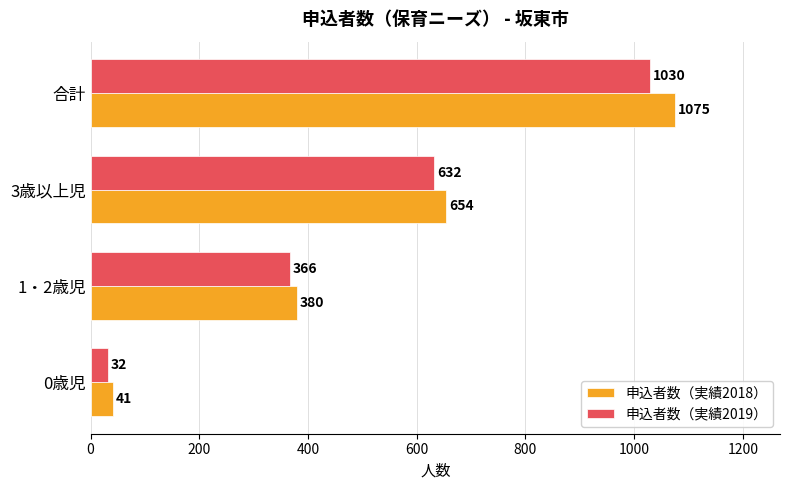

Rank the series by their average value, from lowest to highest.

申込者数（実績2019）, 申込者数（実績2018）